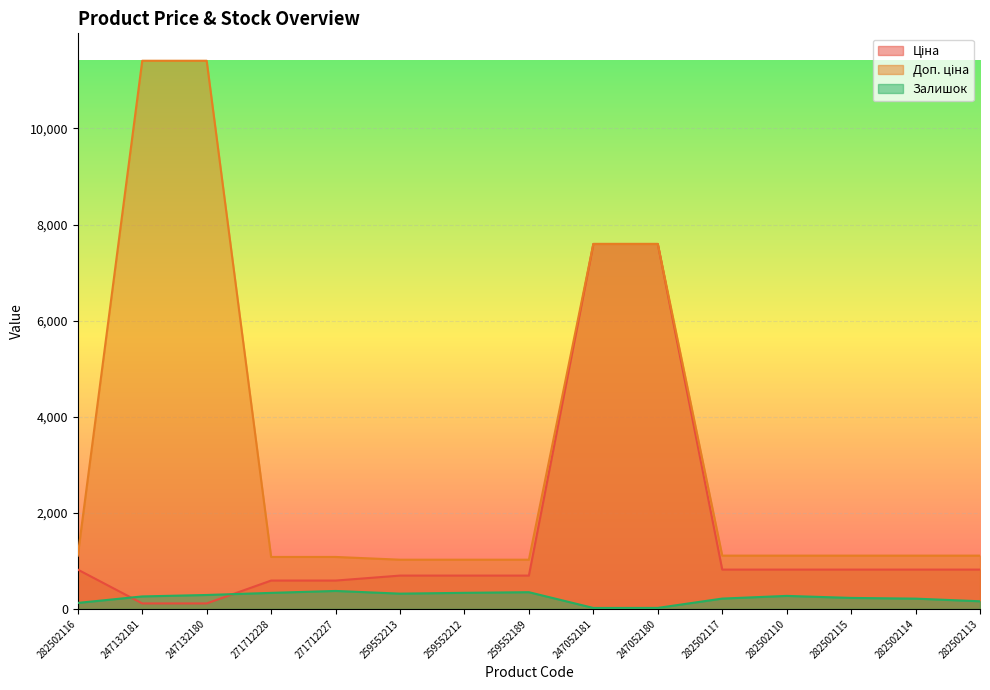

How many data points does each series have?

15